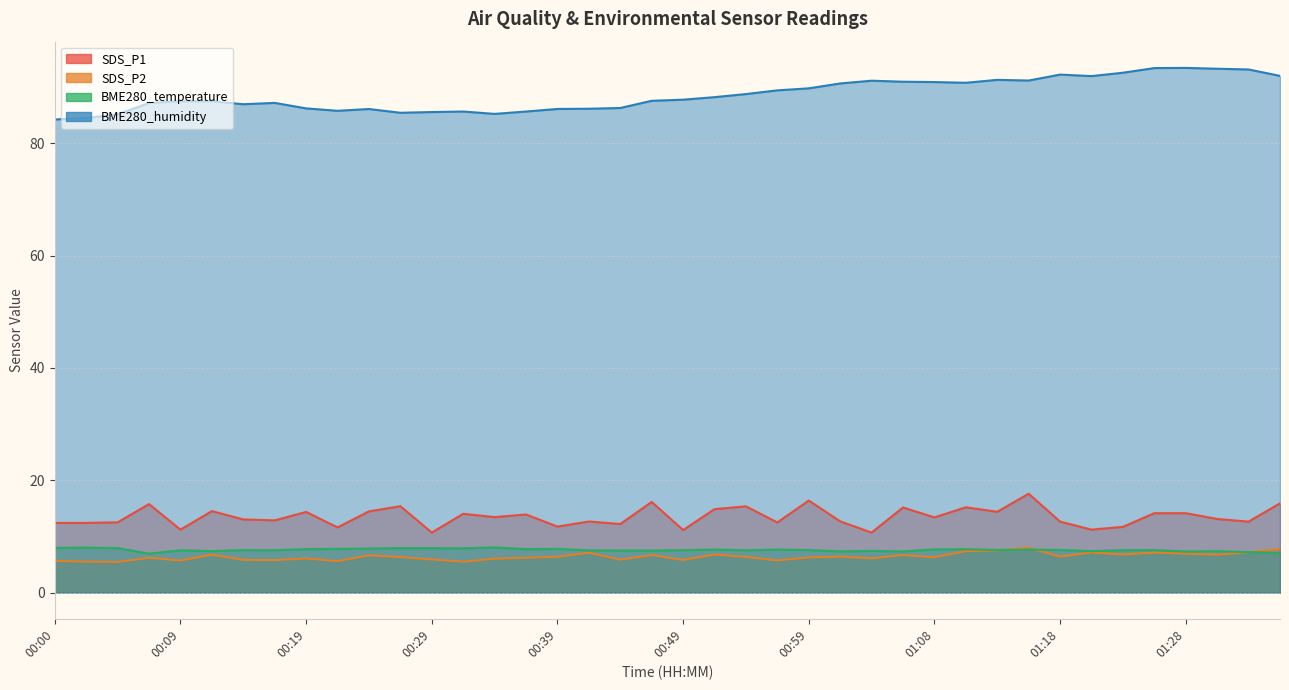

What is the average value of the SDS_P2 series?

6.4